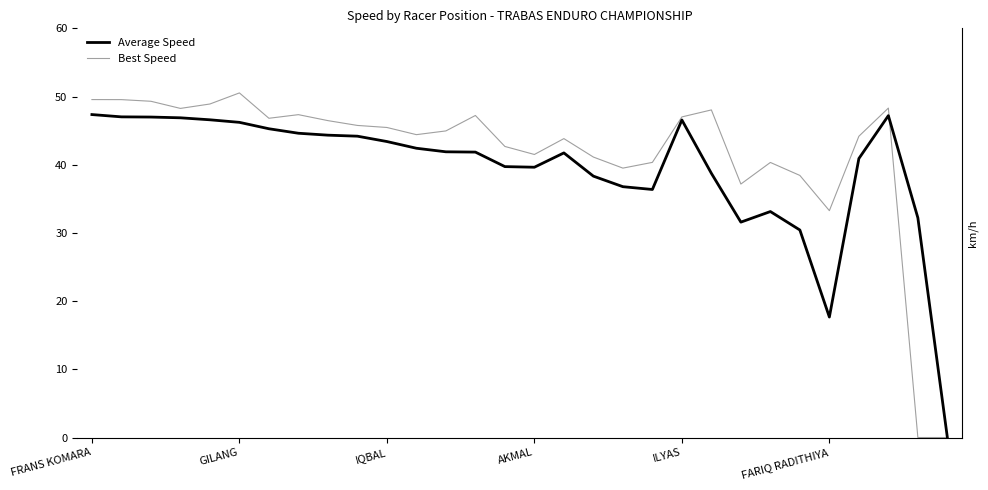

How many values in Average Speed are above zero?

29